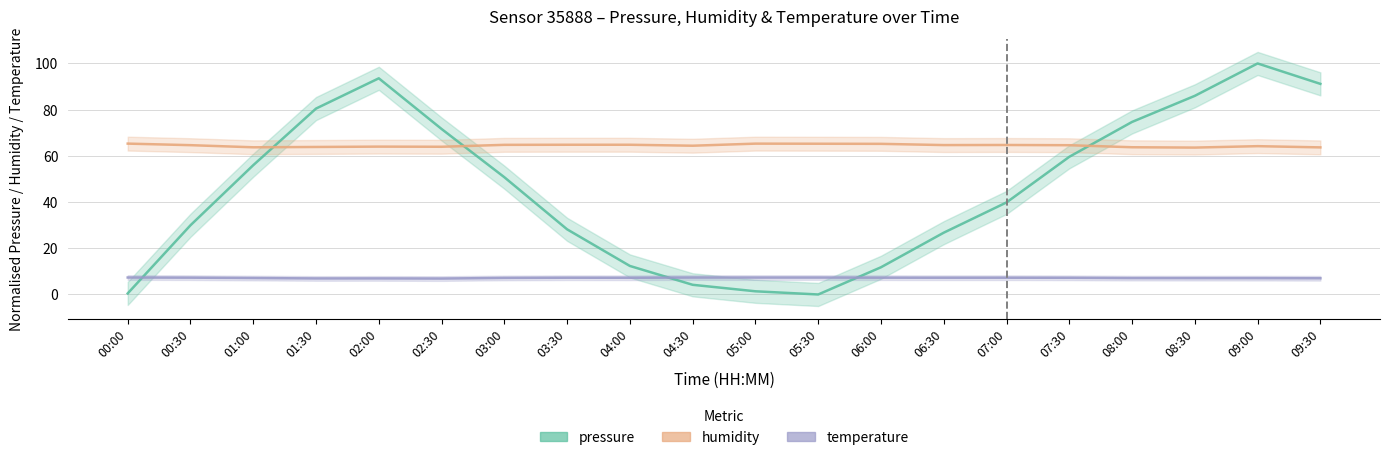

Which series has the largest range (max minus min)?

pressure